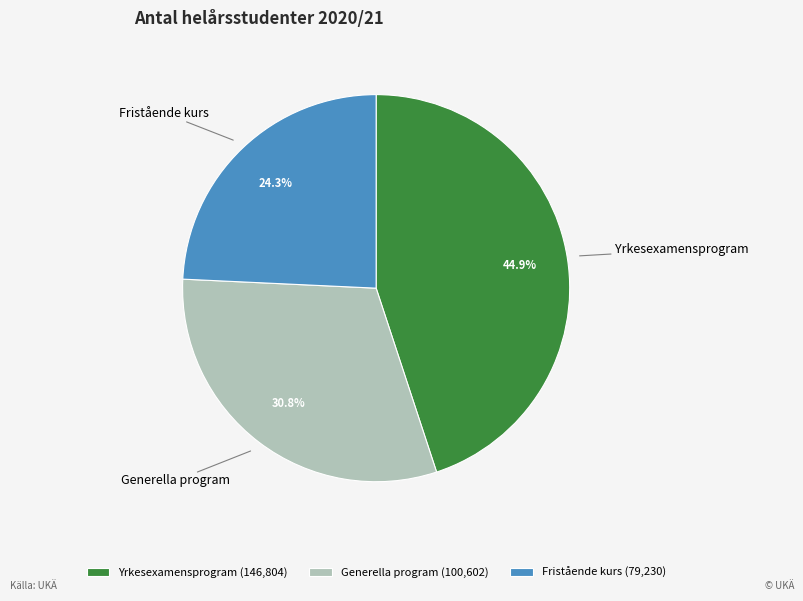

What percentage do Yrkesexamensprogram and Generella program together represent?

75.7%